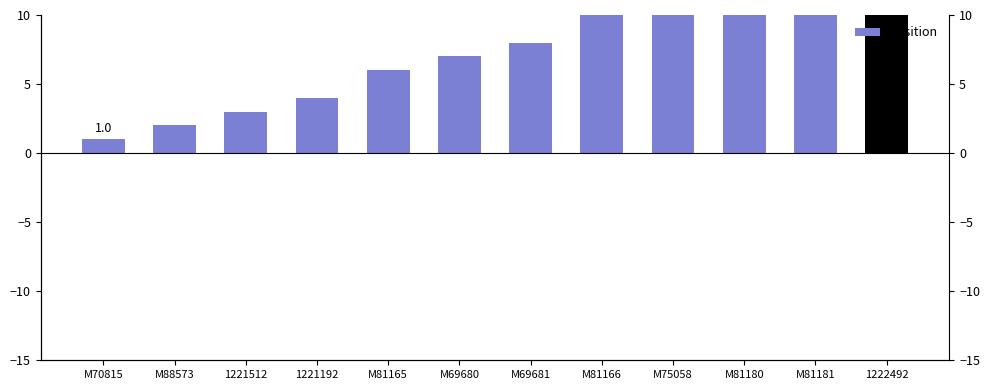

What position from the right is M81180?

3